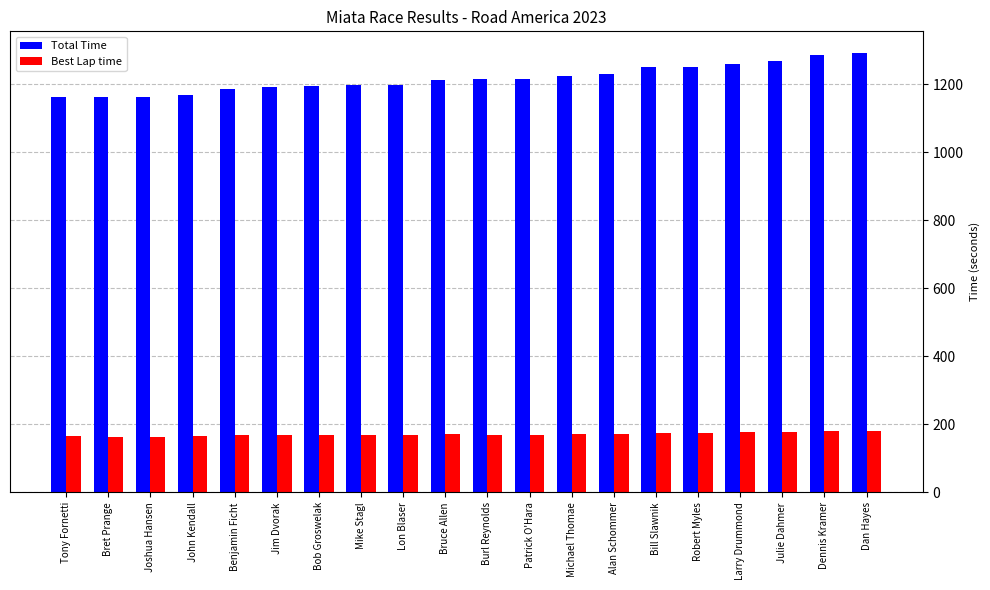

What is the label of the 2nd bar from the right?

Dennis Kramer